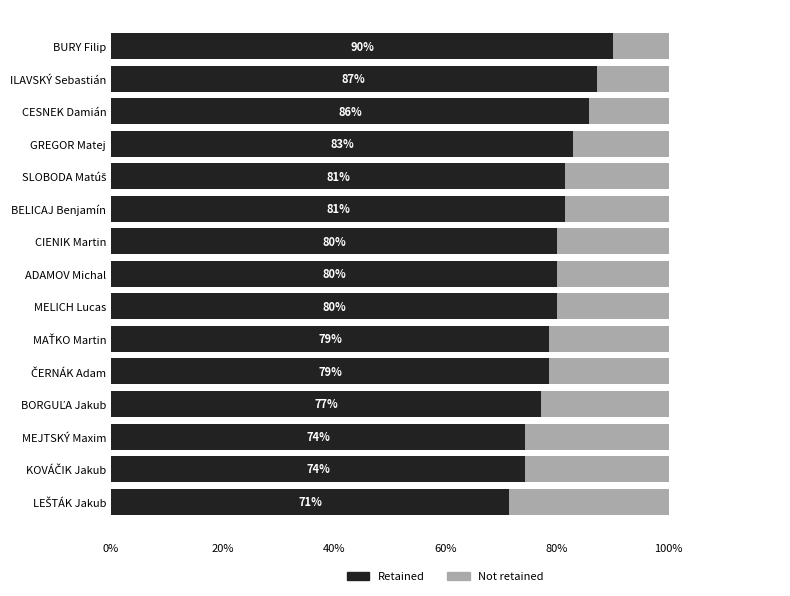

True or false: Retained has a value of 74.3 at MEJTSKÝ Maxim.

True